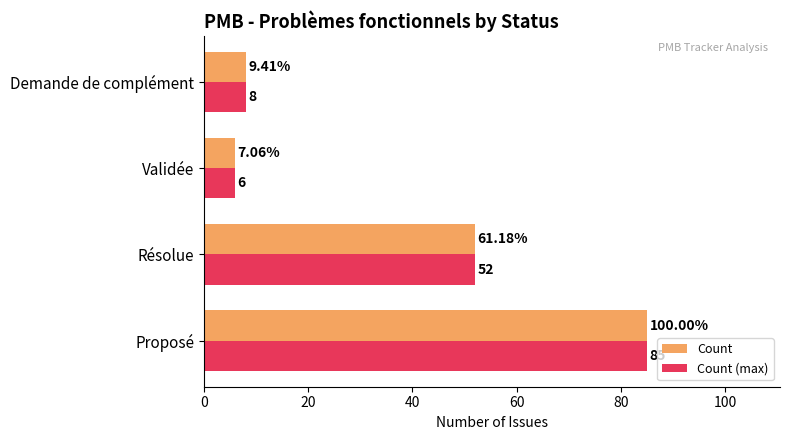

At which category is the sum across all series the highest?

Proposé